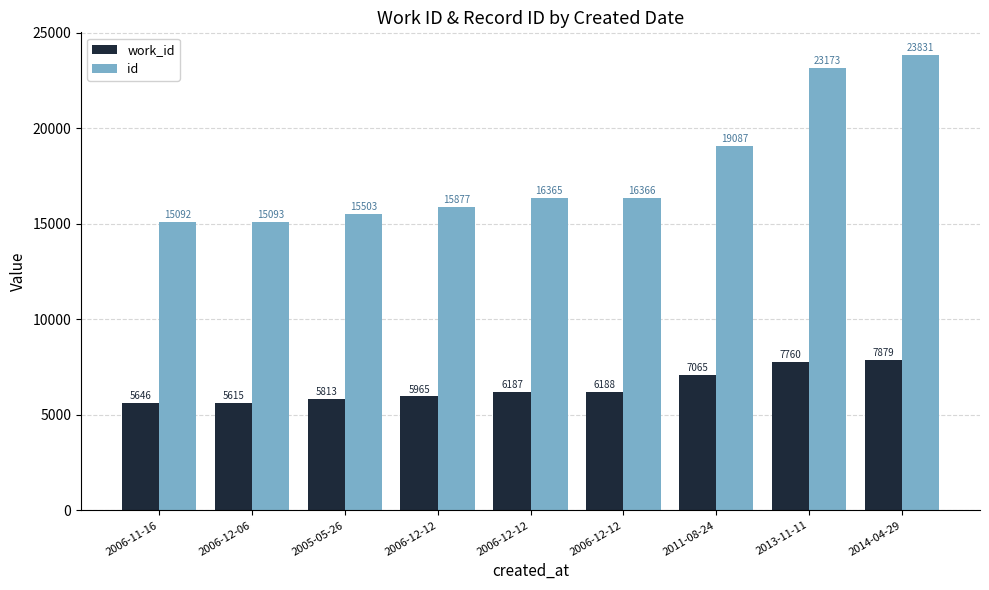

Which series changed the most between 2006-11-16 and 2014-04-29?

id